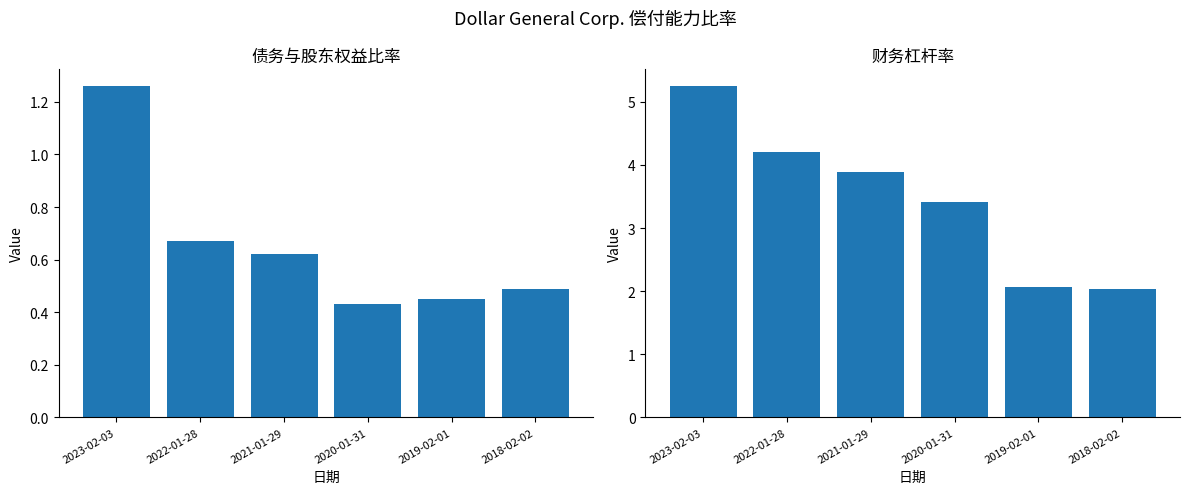

Are the bars horizontal?

No